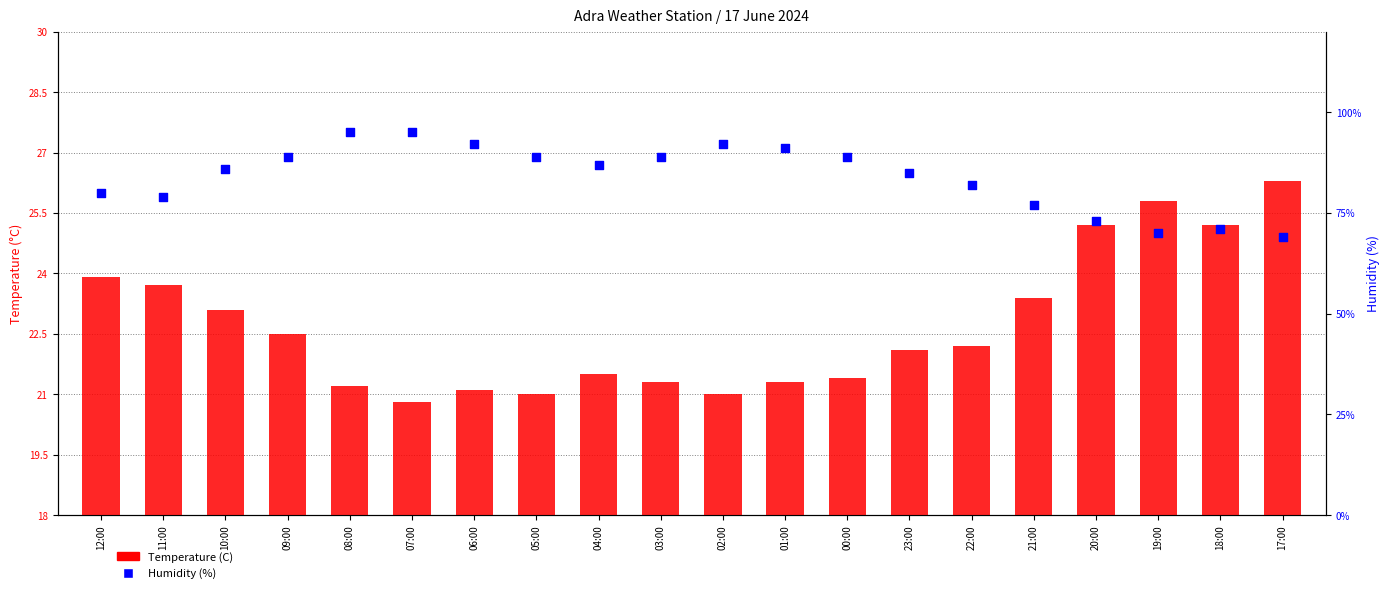

Which series has the largest total across all categories?

Humidity (%)